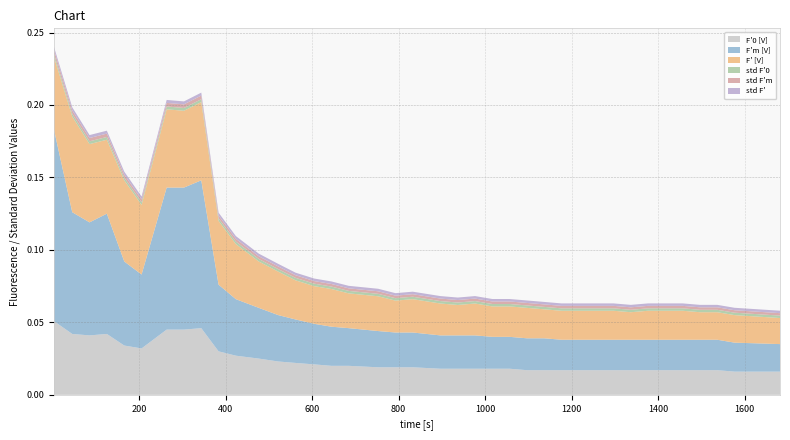

Reading left to right, extract all data points from this chart.

F'0 [V]: 2.3=0.1	45.3=0.0	85.3=0.0	125.3=0.0	165.6=0.0	205.6=0.0	263.6=0.0	303.6=0.0	343.6=0.0	383.6=0.0	423.6=0.0	476.6=0.0	521.6=0.0	561.6=0.0	604.6=0.0	644.6=0.0	684.6=0.0	752.6=0.0	792.6=0.0	832.6=0.0	896.6=0.0	936.6=0.0	976.6=0.0	1016.6=0.0	1056.6=0.0	1096.6=0.0	1136.6=0.0	1176.6=0.0	1216.6=0.0	1256.7=0.0	1296.7=0.0	1336.7=0.0	1376.7=0.0	1416.7=0.0	1456.7=0.0	1496.7=0.0	1536.7=0.0	1576.7=0.0	1681.7=0.0
F'm [V]: 2.3=0.1	45.3=0.1	85.3=0.1	125.3=0.1	165.6=0.1	205.6=0.1	263.6=0.1	303.6=0.1	343.6=0.1	383.6=0.0	423.6=0.0	476.6=0.0	521.6=0.0	561.6=0.0	604.6=0.0	644.6=0.0	684.6=0.0	752.6=0.0	792.6=0.0	832.6=0.0	896.6=0.0	936.6=0.0	976.6=0.0	1016.6=0.0	1056.6=0.0	1096.6=0.0	1136.6=0.0	1176.6=0.0	1216.6=0.0	1256.7=0.0	1296.7=0.0	1336.7=0.0	1376.7=0.0	1416.7=0.0	1456.7=0.0	1496.7=0.0	1536.7=0.0	1576.7=0.0	1681.7=0.0
F' [V]: 2.3=0.1	45.3=0.1	85.3=0.1	125.3=0.1	165.6=0.1	205.6=0.0	263.6=0.1	303.6=0.1	343.6=0.1	383.6=0.0	423.6=0.0	476.6=0.0	521.6=0.0	561.6=0.0	604.6=0.0	644.6=0.0	684.6=0.0	752.6=0.0	792.6=0.0	832.6=0.0	896.6=0.0	936.6=0.0	976.6=0.0	1016.6=0.0	1056.6=0.0	1096.6=0.0	1136.6=0.0	1176.6=0.0	1216.6=0.0	1256.7=0.0	1296.7=0.0	1336.7=0.0	1376.7=0.0	1416.7=0.0	1456.7=0.0	1496.7=0.0	1536.7=0.0	1576.7=0.0	1681.7=0.0
std F'0: 2.3=0.0	45.3=0.0	85.3=0.0	125.3=0.0	165.6=0.0	205.6=0.0	263.6=0.0	303.6=0.0	343.6=0.0	383.6=0.0	423.6=0.0	476.6=0.0	521.6=0.0	561.6=0.0	604.6=0.0	644.6=0.0	684.6=0.0	752.6=0.0	792.6=0.0	832.6=0.0	896.6=0.0	936.6=0.0	976.6=0.0	1016.6=0.0	1056.6=0.0	1096.6=0.0	1136.6=0.0	1176.6=0.0	1216.6=0.0	1256.7=0.0	1296.7=0.0	1336.7=0.0	1376.7=0.0	1416.7=0.0	1456.7=0.0	1496.7=0.0	1536.7=0.0	1576.7=0.0	1681.7=0.0
std F'm: 2.3=0.0	45.3=0.0	85.3=0.0	125.3=0.0	165.6=0.0	205.6=0.0	263.6=0.0	303.6=0.0	343.6=0.0	383.6=0.0	423.6=0.0	476.6=0.0	521.6=0.0	561.6=0.0	604.6=0.0	644.6=0.0	684.6=0.0	752.6=0.0	792.6=0.0	832.6=0.0	896.6=0.0	936.6=0.0	976.6=0.0	1016.6=0.0	1056.6=0.0	1096.6=0.0	1136.6=0.0	1176.6=0.0	1216.6=0.0	1256.7=0.0	1296.7=0.0	1336.7=0.0	1376.7=0.0	1416.7=0.0	1456.7=0.0	1496.7=0.0	1536.7=0.0	1576.7=0.0	1681.7=0.0
std F': 2.3=0.0	45.3=0.0	85.3=0.0	125.3=0.0	165.6=0.0	205.6=0.0	263.6=0.0	303.6=0.0	343.6=0.0	383.6=0.0	423.6=0.0	476.6=0.0	521.6=0.0	561.6=0.0	604.6=0.0	644.6=0.0	684.6=0.0	752.6=0.0	792.6=0.0	832.6=0.0	896.6=0.0	936.6=0.0	976.6=0.0	1016.6=0.0	1056.6=0.0	1096.6=0.0	1136.6=0.0	1176.6=0.0	1216.6=0.0	1256.7=0.0	1296.7=0.0	1336.7=0.0	1376.7=0.0	1416.7=0.0	1456.7=0.0	1496.7=0.0	1536.7=0.0	1576.7=0.0	1681.7=0.0